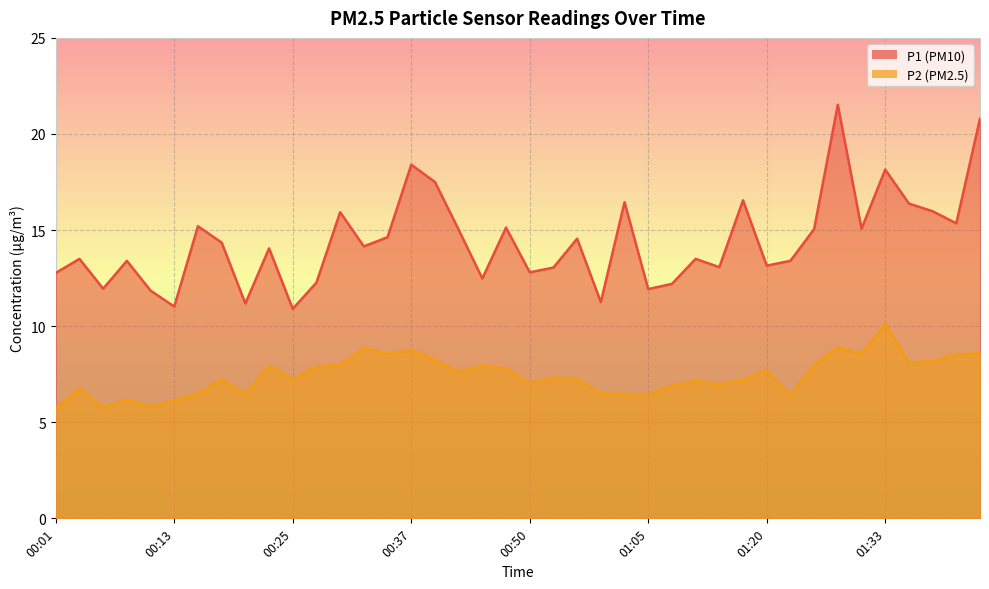

True or false: P1 and P2 cross at least once.

False